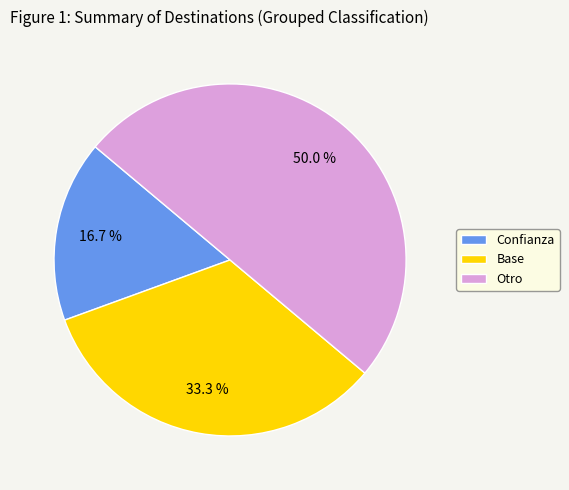

Combined, do Confianza and Otro account for over 50%?

Yes